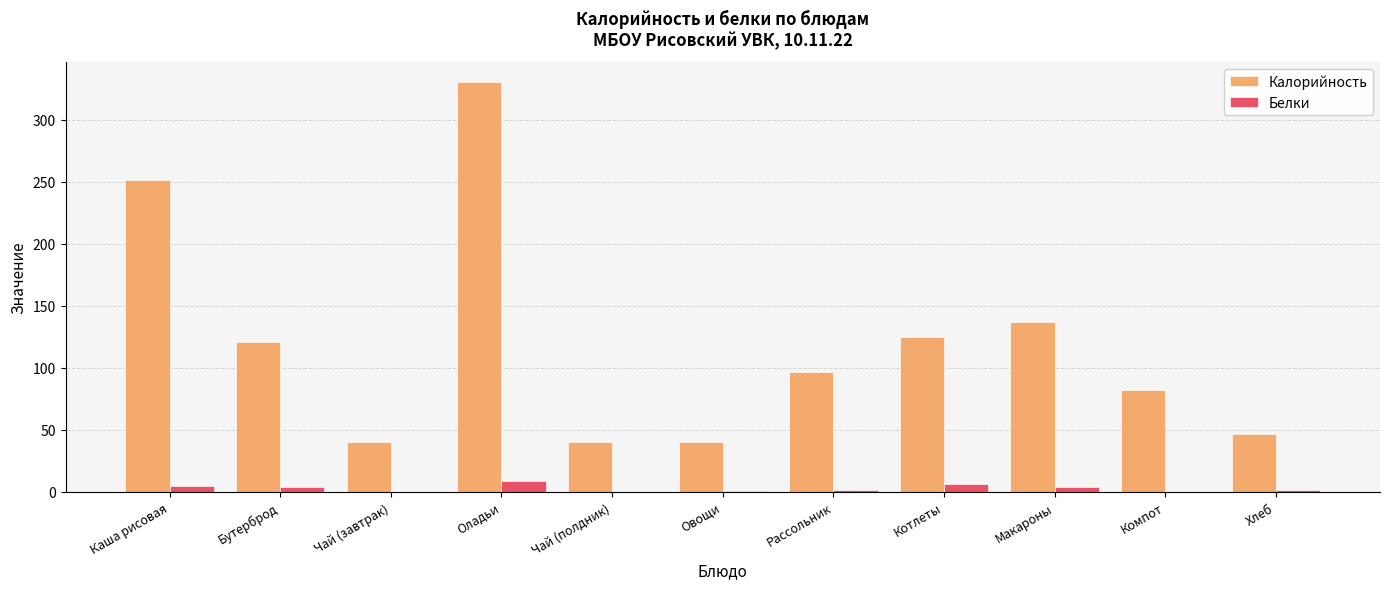

At which category is the sum across all series the highest?

Оладьи